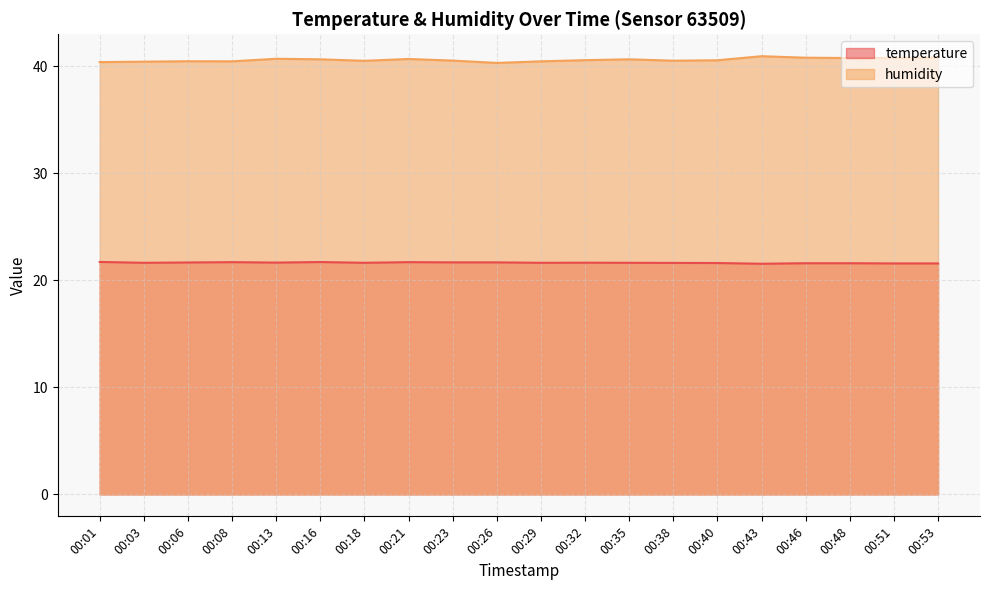

Reading left to right, what are all the values shown in this chart?

temperature: 21.7	21.6	21.7	21.7	21.7	21.7	21.6	21.7	21.7	21.7	21.6	21.7	21.6	21.6	21.6	21.6	21.6	21.6	21.6	21.6
humidity: 40.4	40.5	40.5	40.5	40.7	40.7	40.5	40.7	40.5	40.3	40.5	40.6	40.7	40.5	40.6	41.0	40.8	40.8	40.8	40.8